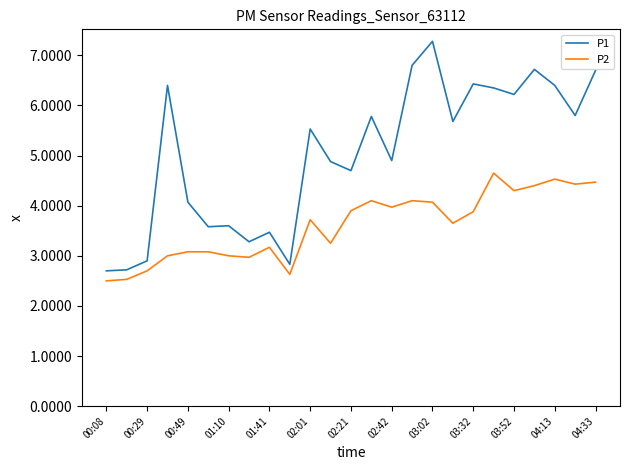

Which series has the largest range (max minus min)?

P1